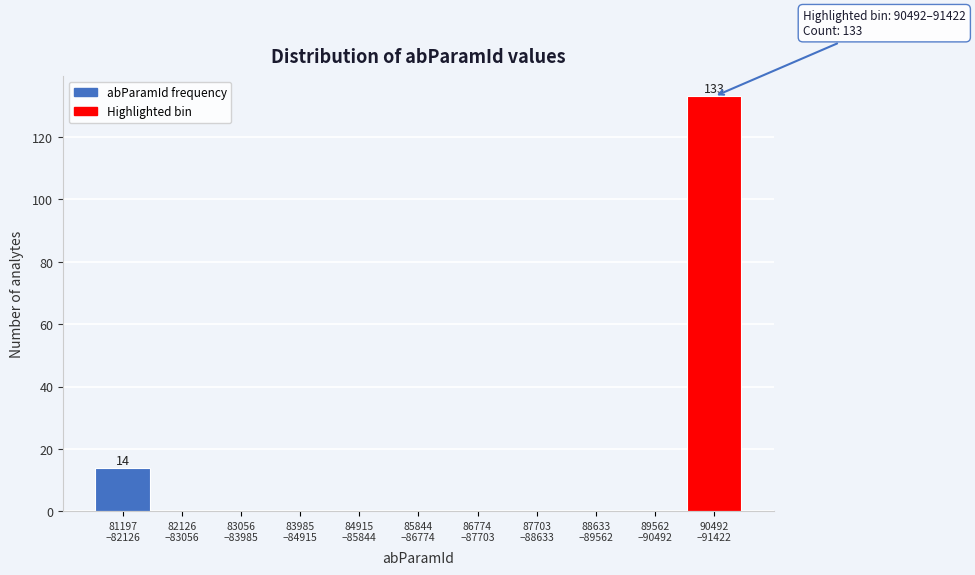

What is the sum of all values?

147